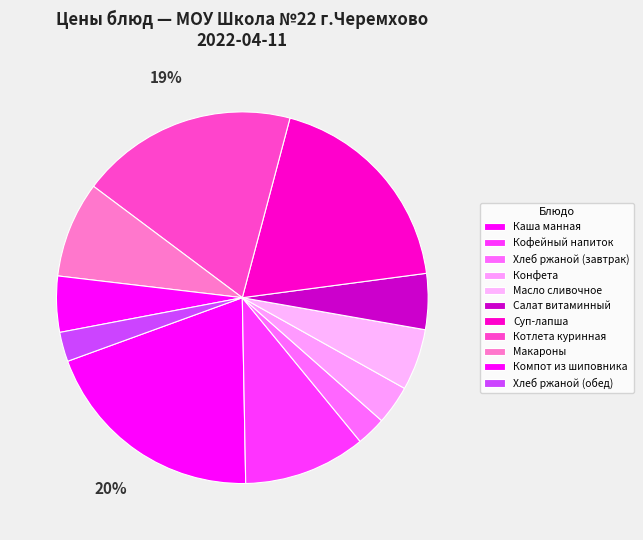

Combined, what portion of the pie is Котлета куринная and Кофейный напиток?

29.5%